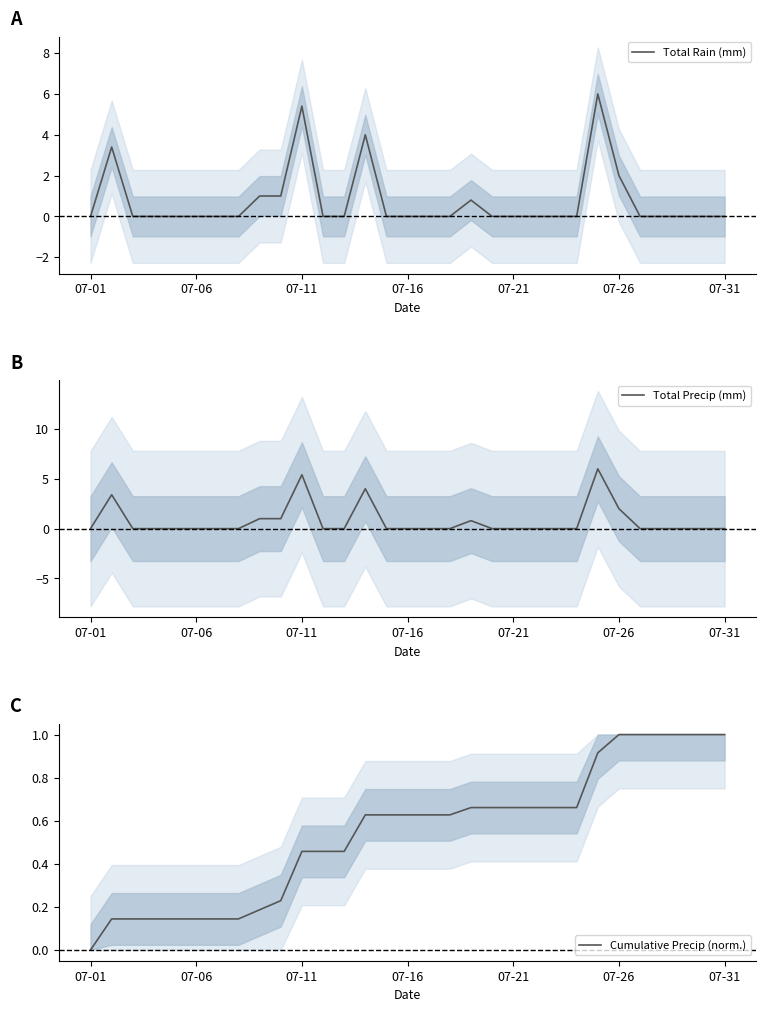

What is the maximum value for Total Rain (mm)?

6.0